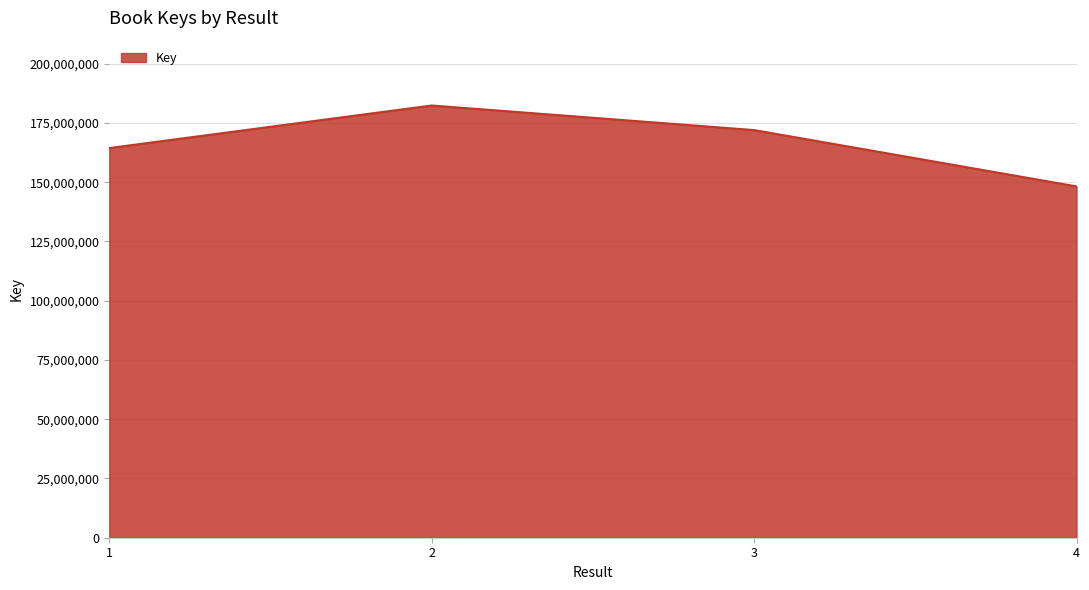

Does the chart have visible grid lines?

Yes